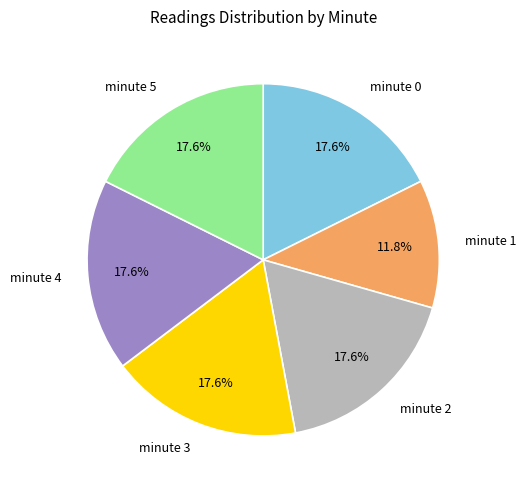

True or false: minute 1 accounts for 35% of the total.

False